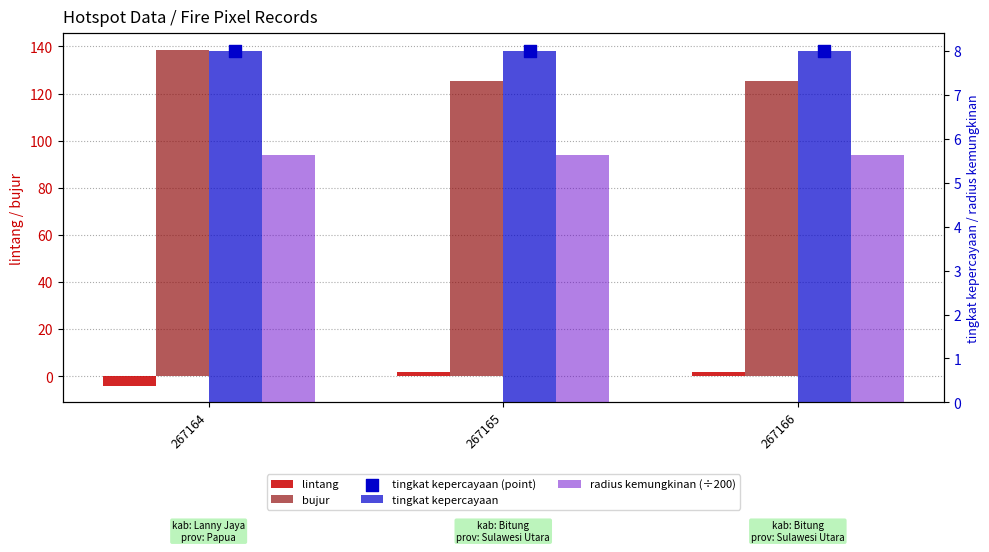

Which series reaches the minimum Y coordinate?

lintang